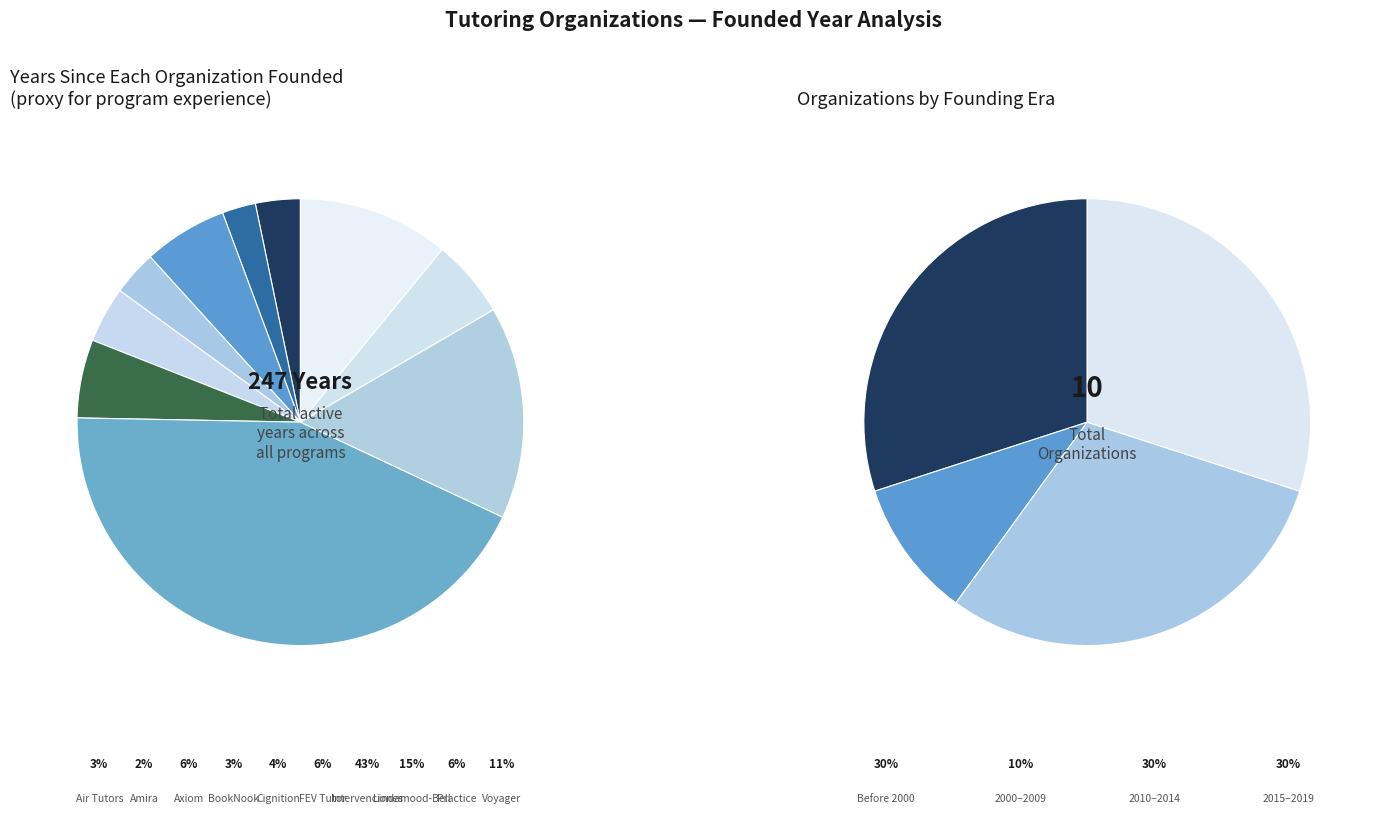

How many segments does this pie chart have?

10